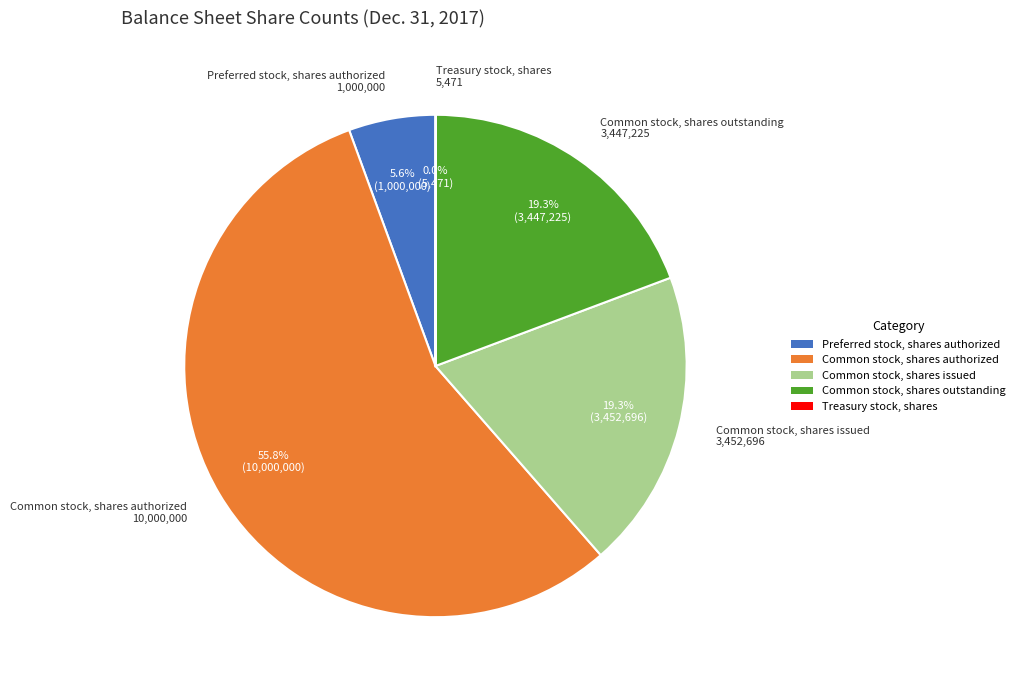

To the nearest percent, what portion does Common stock, shares outstanding represent?

19%